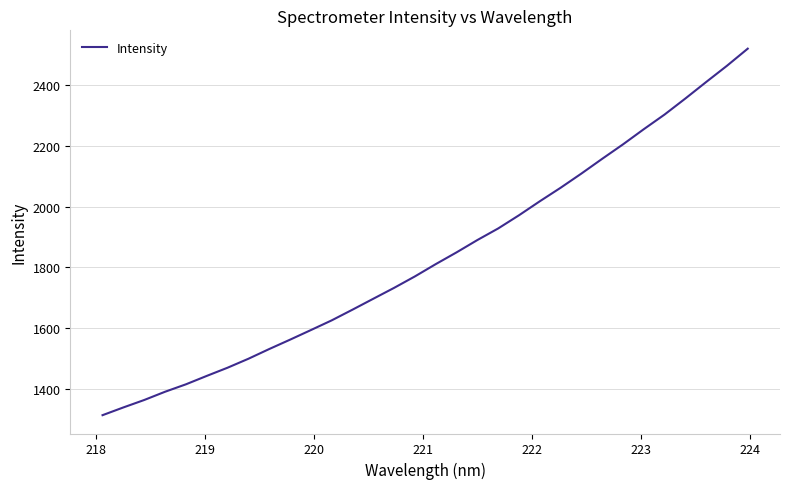

What is the average value?

1834.9